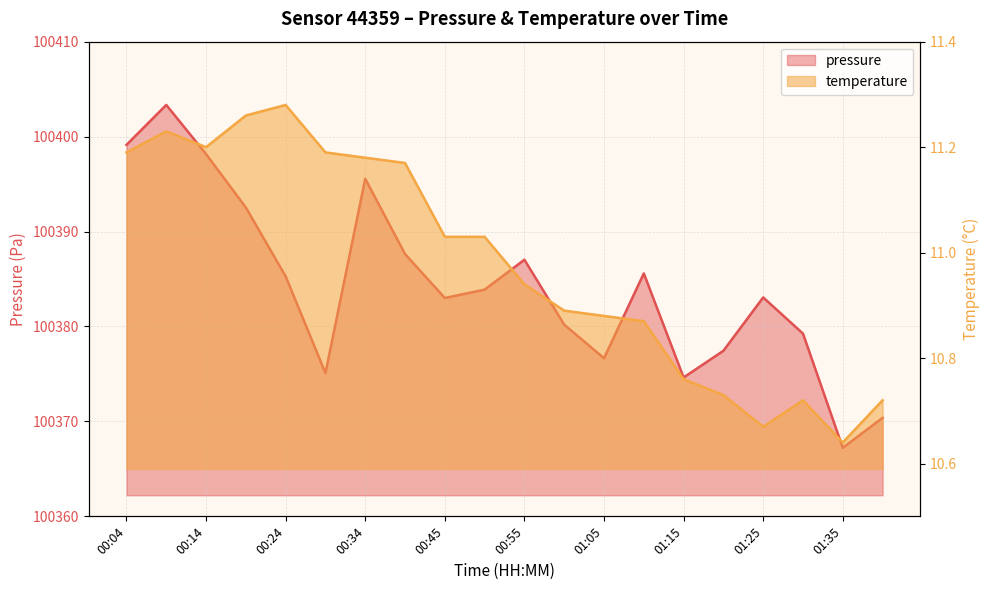

How many data points in pressure are above 100383?

11